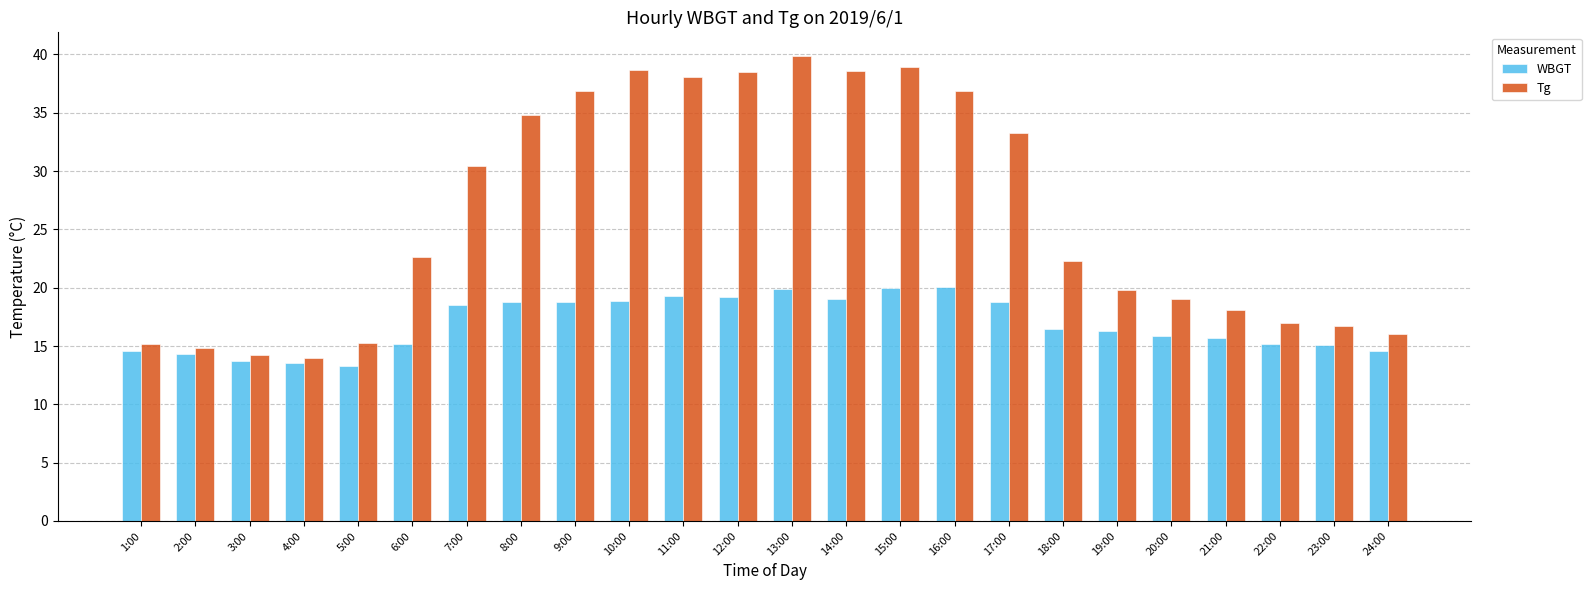

What is the difference between the WBGT values at 8:00 and 14:00?

0.2